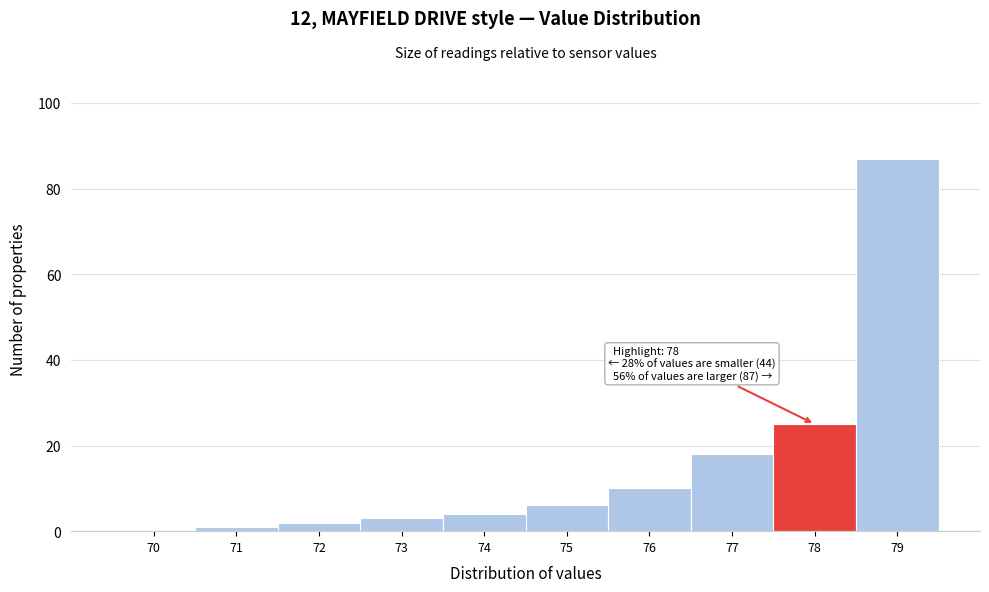

Reading left to right, what are all the values shown in this chart?

70=0	71=1	72=2	73=3	74=4	75=6	76=10	77=18	78=25	79=87